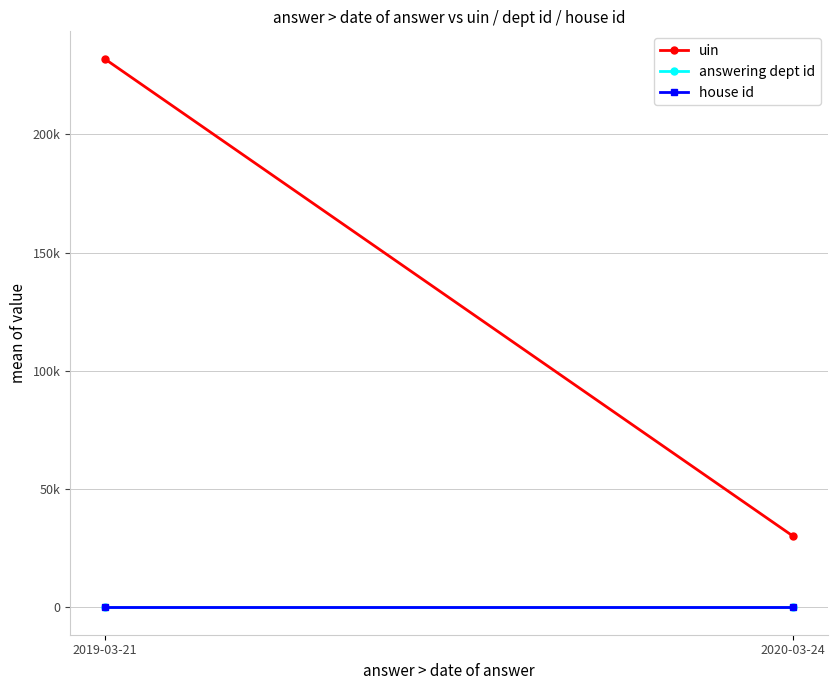

At how many categories does at least one series exceed 120722?

1